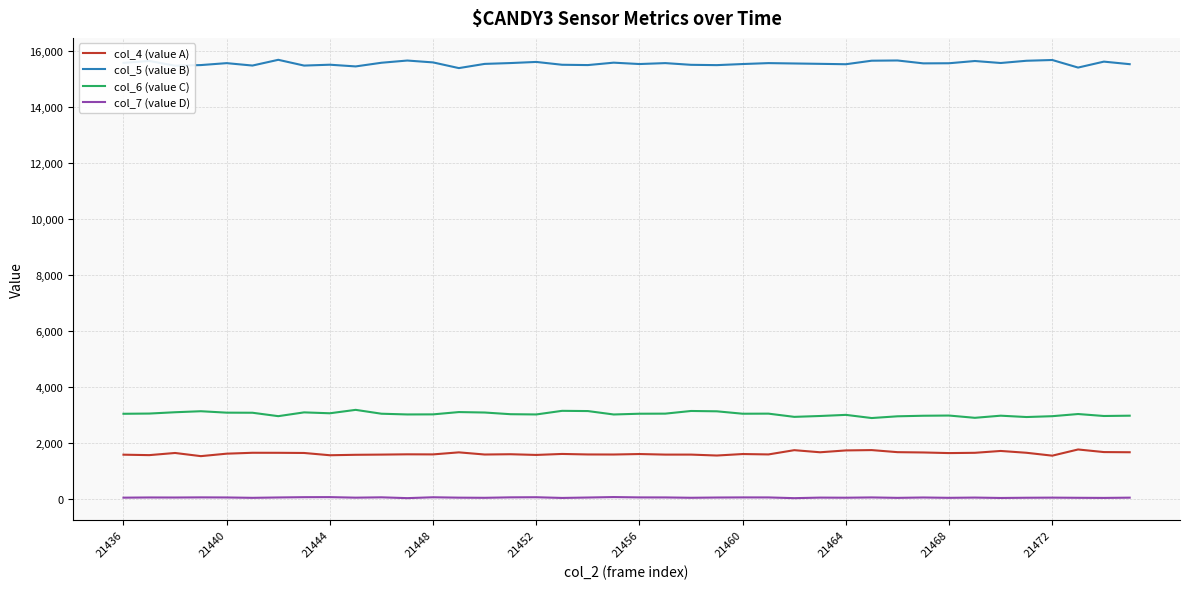

Rank the series by their maximum value, from highest to lowest.

col_5 (value B), col_6 (value C), col_4 (value A), col_7 (value D)